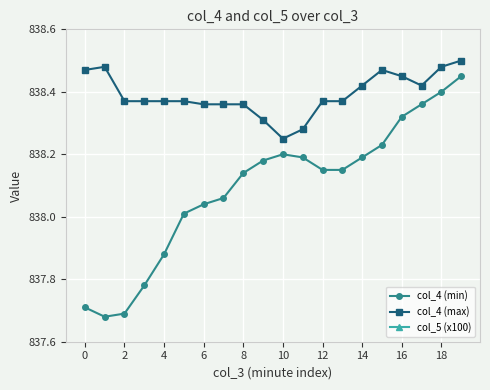

What are all the series names shown in the legend?

col_4 (min), col_4 (max), col_5 (x100)